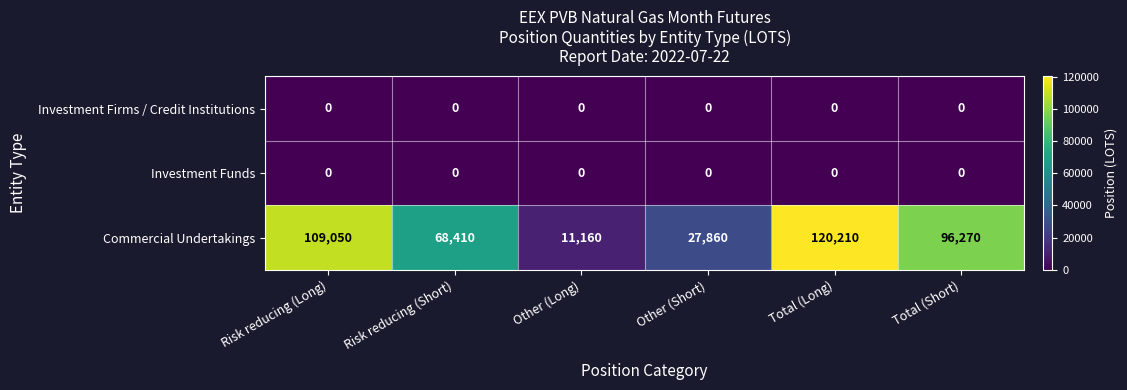

Reading left to right, list all the values displayed in this chart.

Investment Firms / Credit Institutions: 0	0	0	0	0	0
Investment Funds: 0	0	0	0	0	0
Commercial Undertakings: 109050	68410	11160	27860	120210	96270